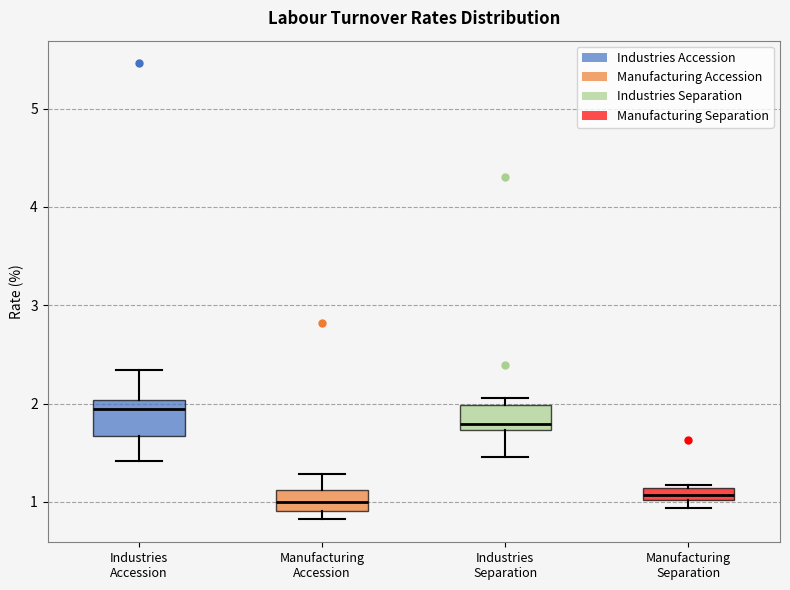

Where is the upper edge of the box for Manufacturing Separation on the y-axis? The values are not printed on the chart, so give them approximately, as read against the axis.

1.1